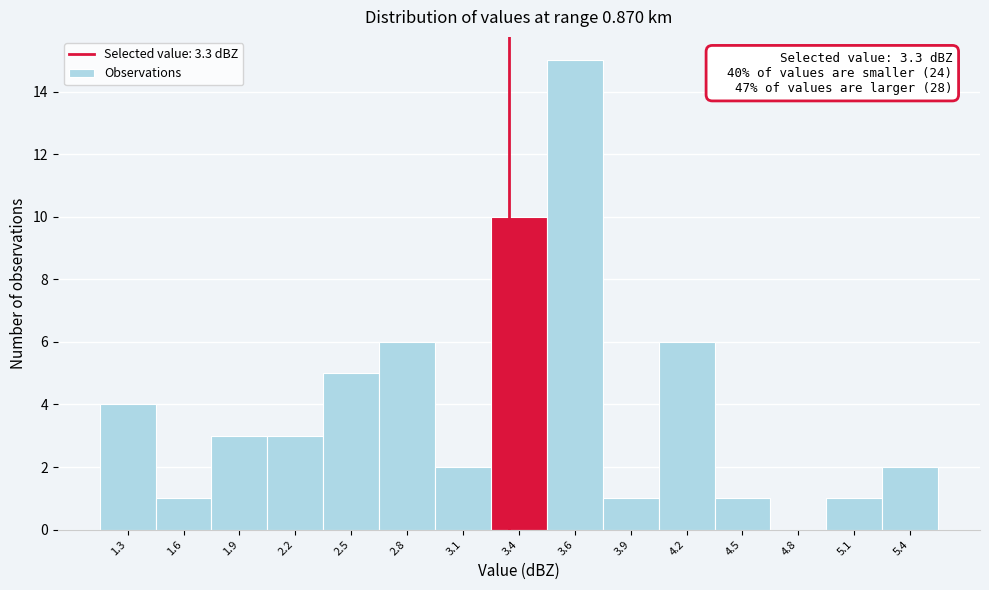

Reading left to right, what are all the values shown in this chart?

1.3=4	1.6=1	1.9=3	2.2=3	2.5=5	2.8=6	3.1=2	3.4=10	3.6=15	3.9=1	4.2=6	4.5=1	4.8=0	5.1=1	5.4=2